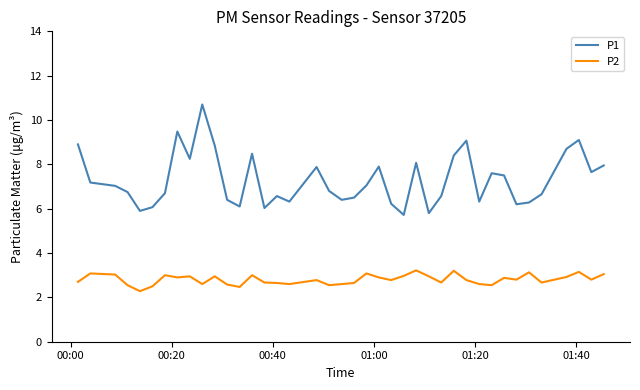

True or false: P1 and P2 intersect in this chart.

False